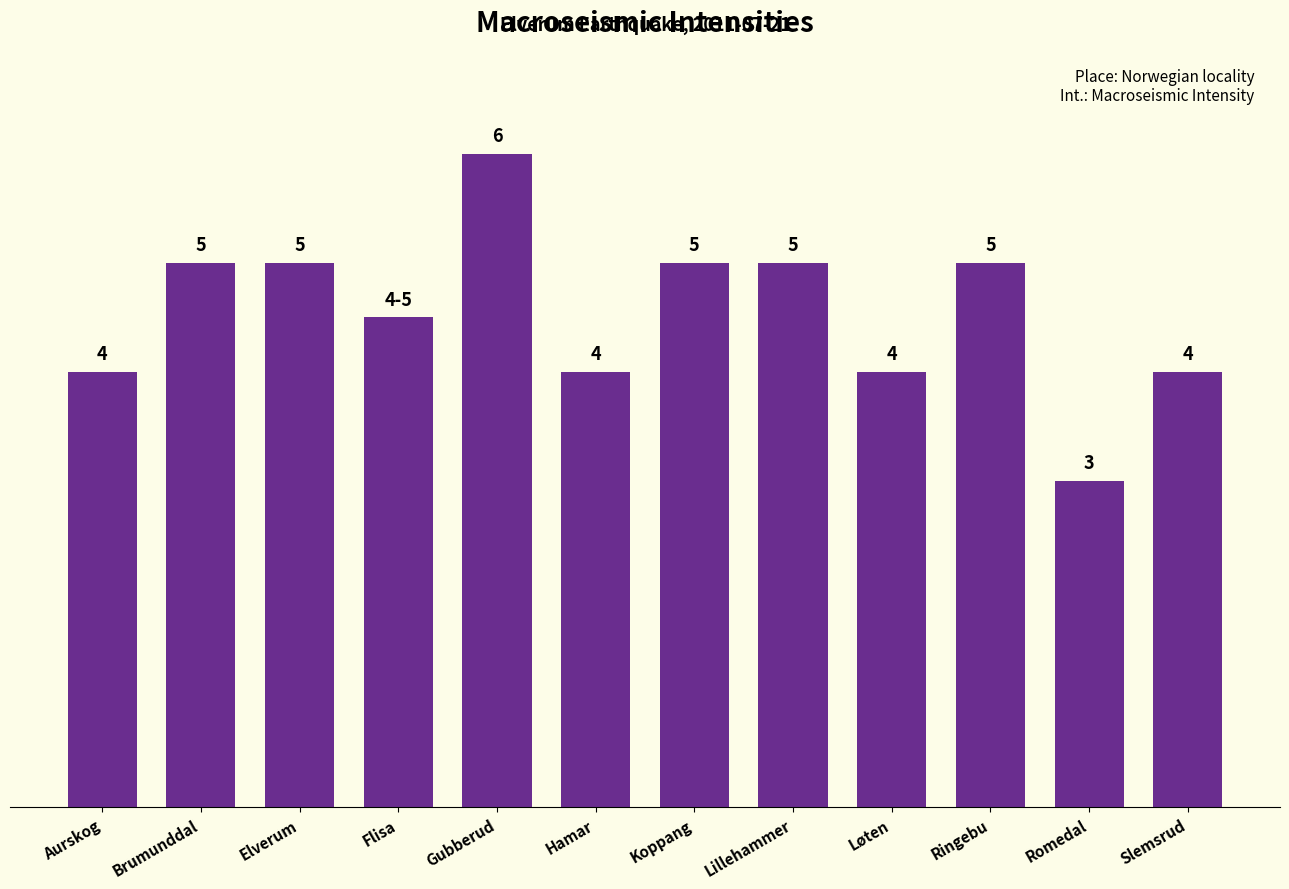

Which label corresponds to the smallest value in the chart?

Romedal